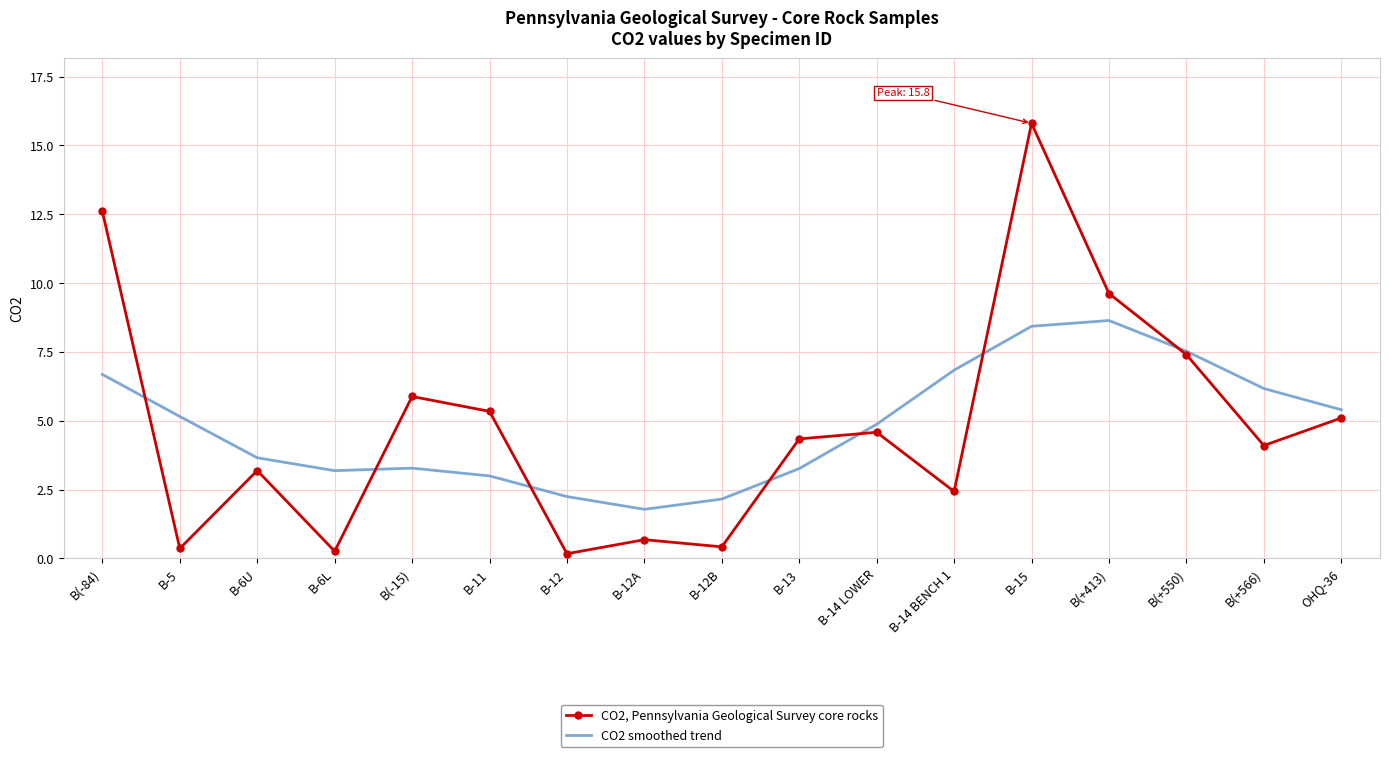

At which category is the sum across all series the highest?

B-15